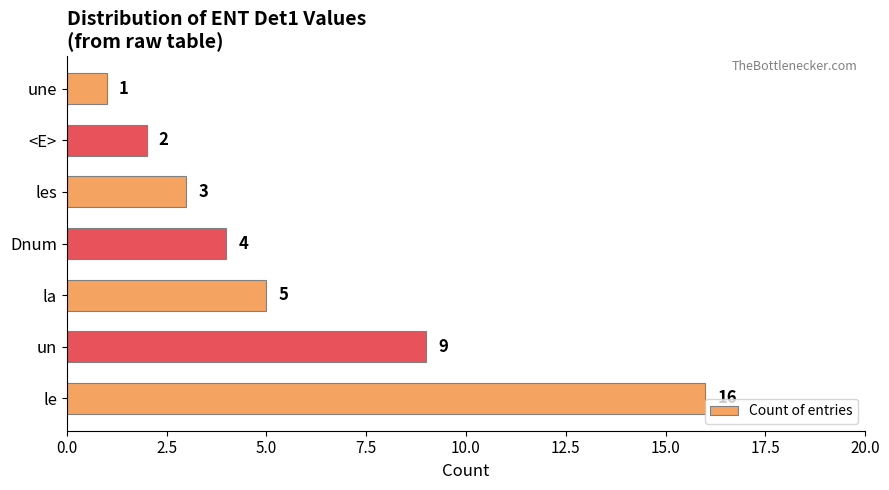

True or false: the data shows 1 at une.

True